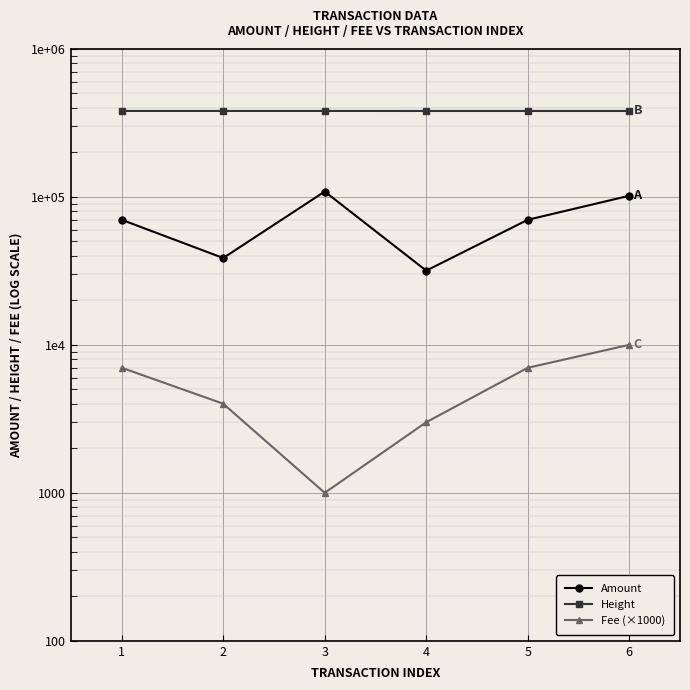

What are all the series names shown in the legend?

Amount, Height, Fee (×1000)